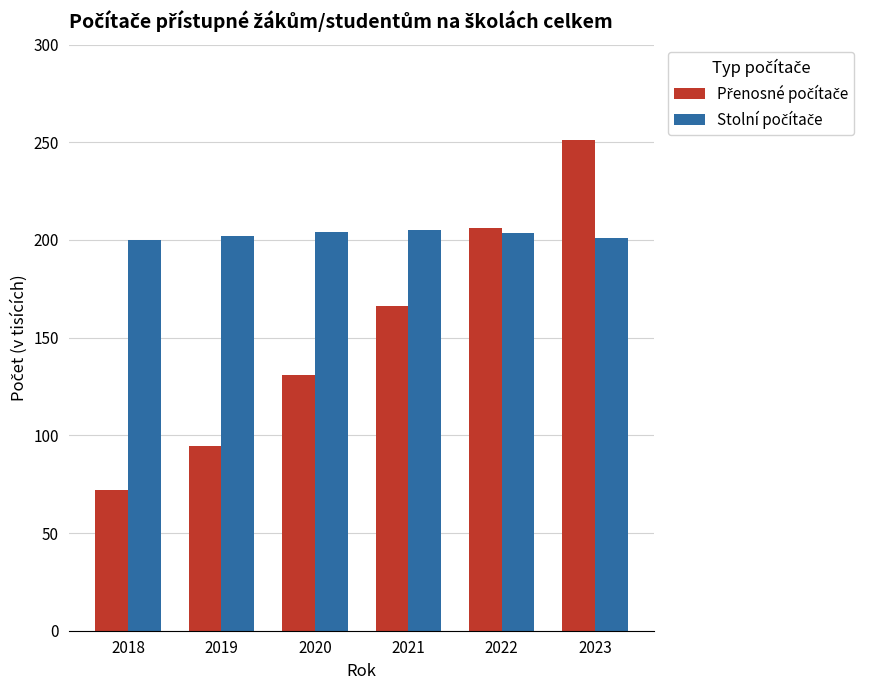

At how many categories does at least one series exceed 126?

6